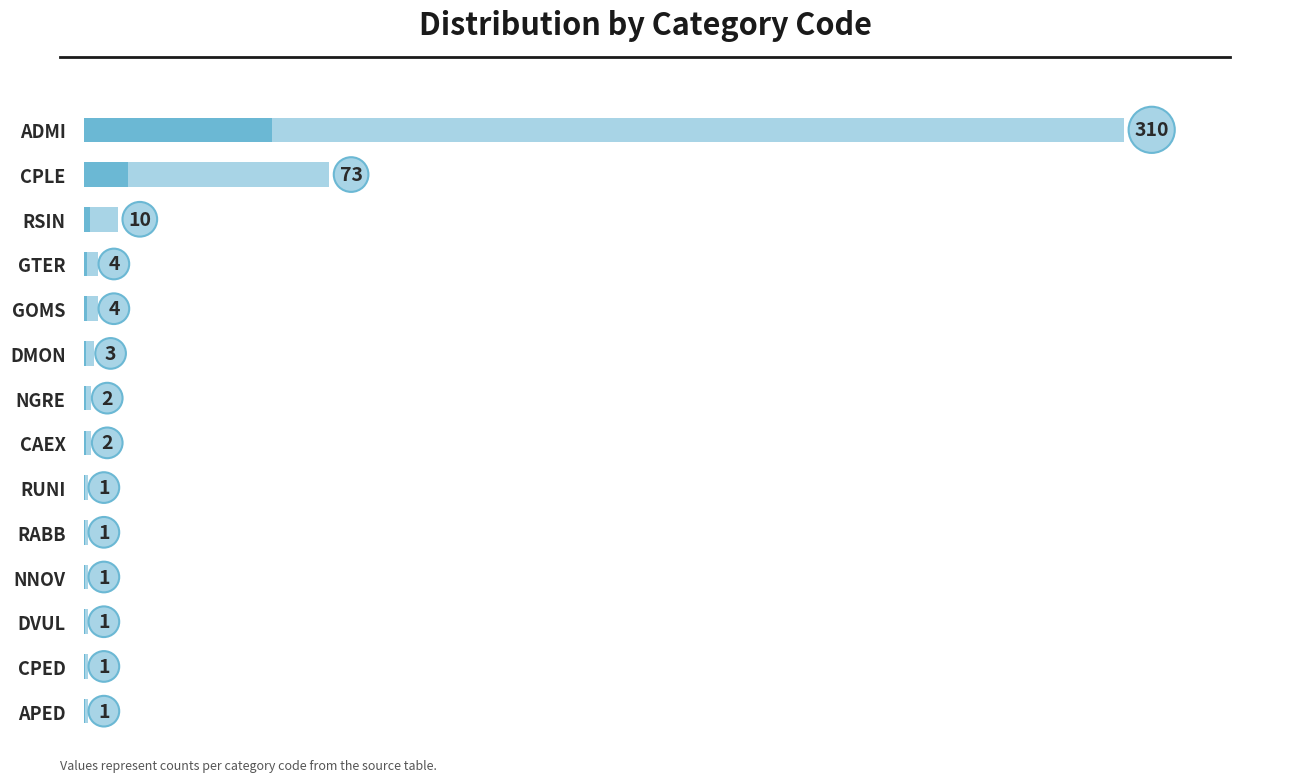

Are the bars grouped side by side (vs. stacked)?

No